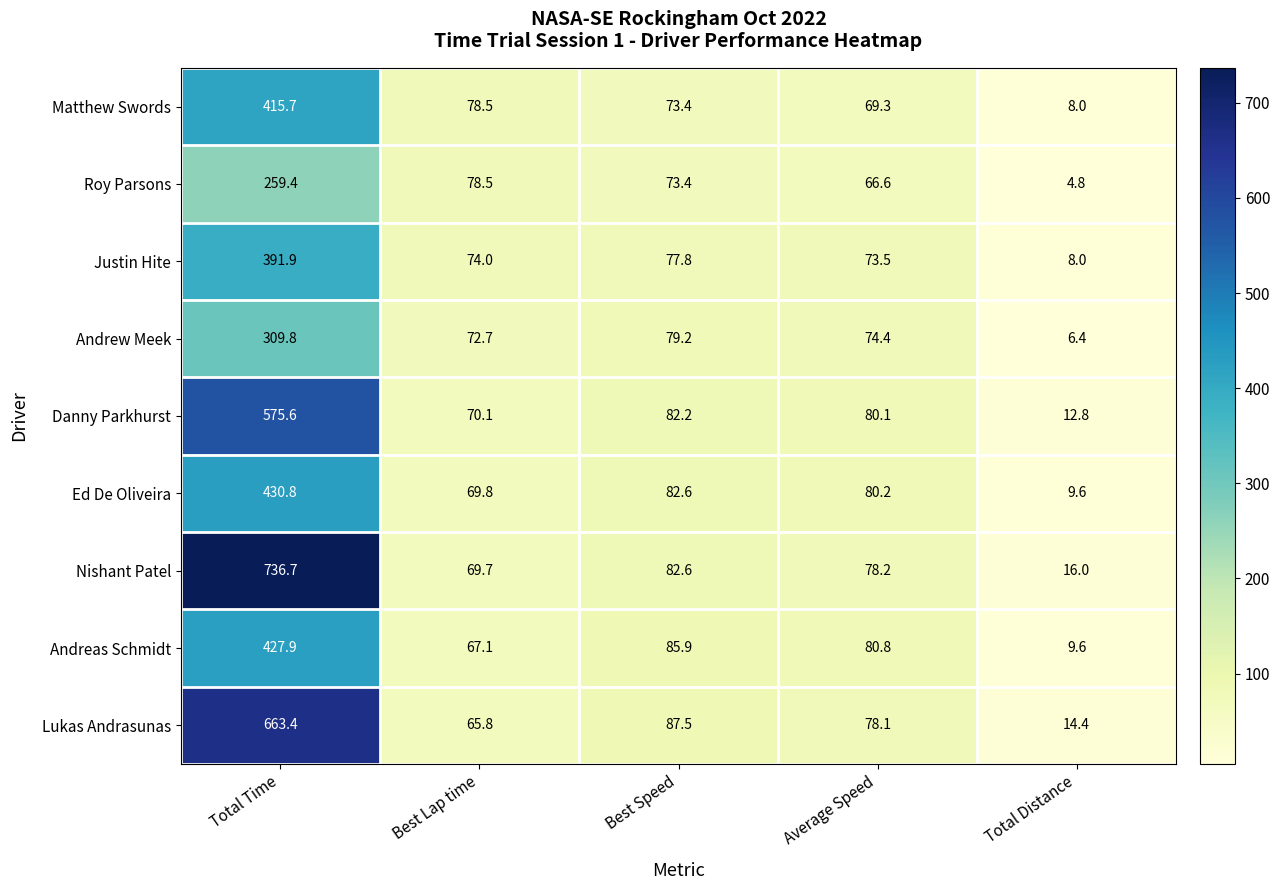

Which series has the largest total across all categories?

Nishant Patel